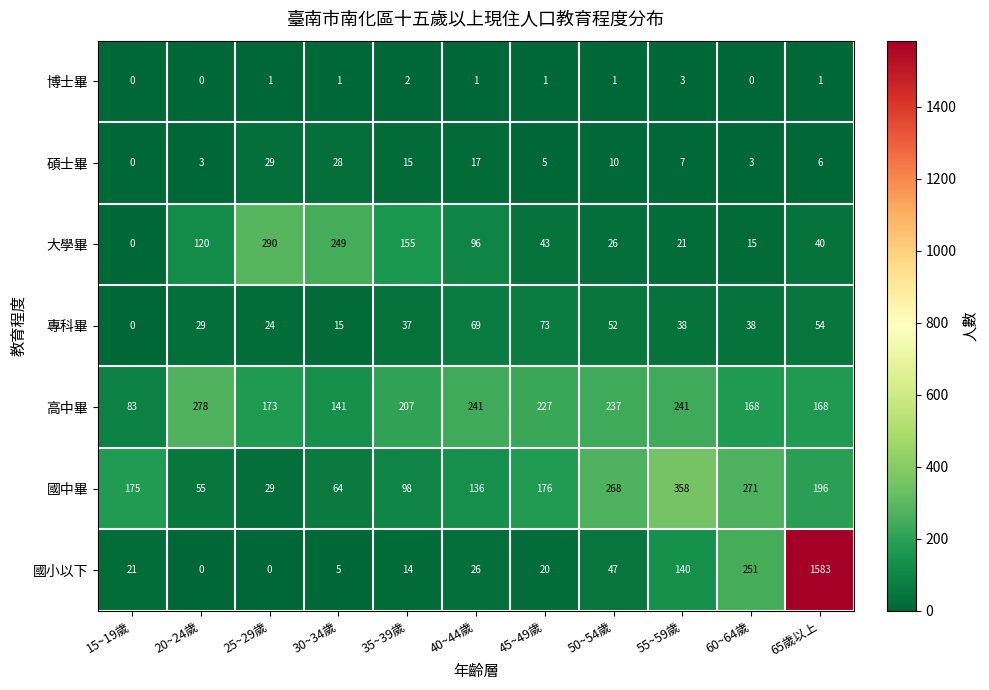

What is the sum of all 國小以下 values?

2107